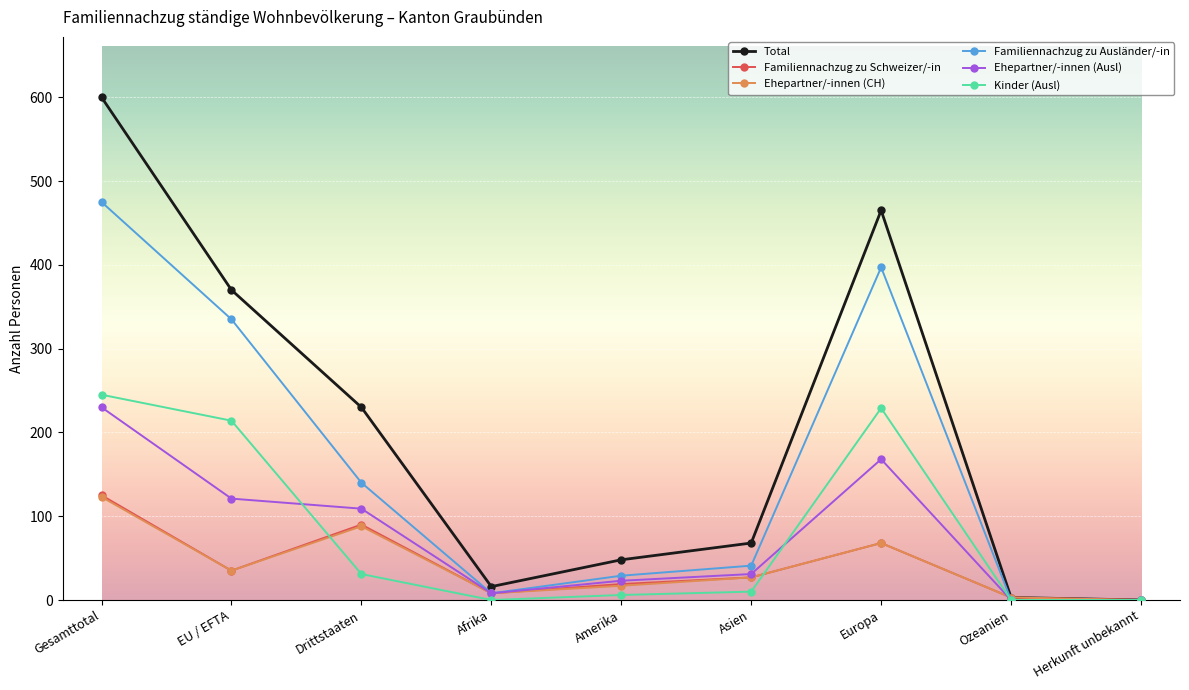

How many lines are shown in the chart?

6